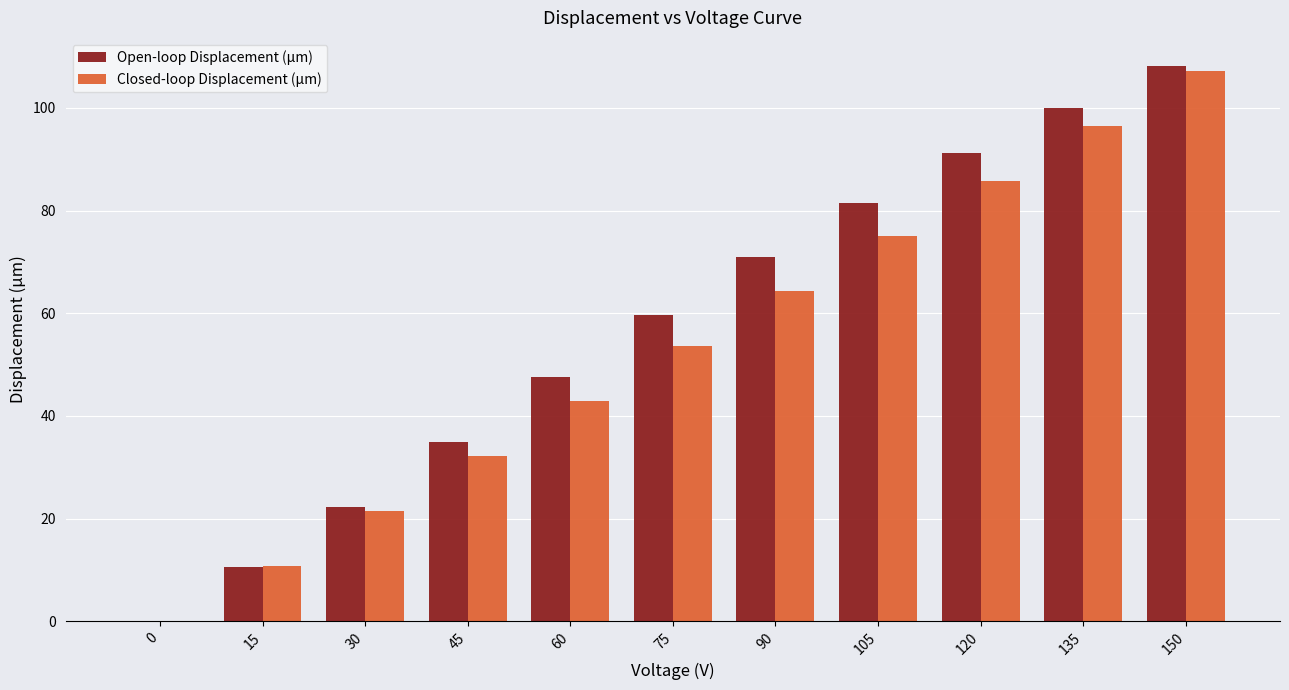

The value of Closed-loop Displacement (µm) at 60 is 42.9. True or false?

True